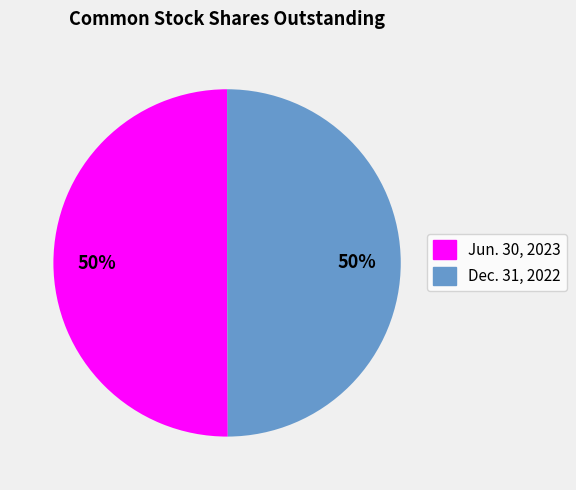

The Jun. 30, 2023 slice represents 59% of the pie. True or false?

False